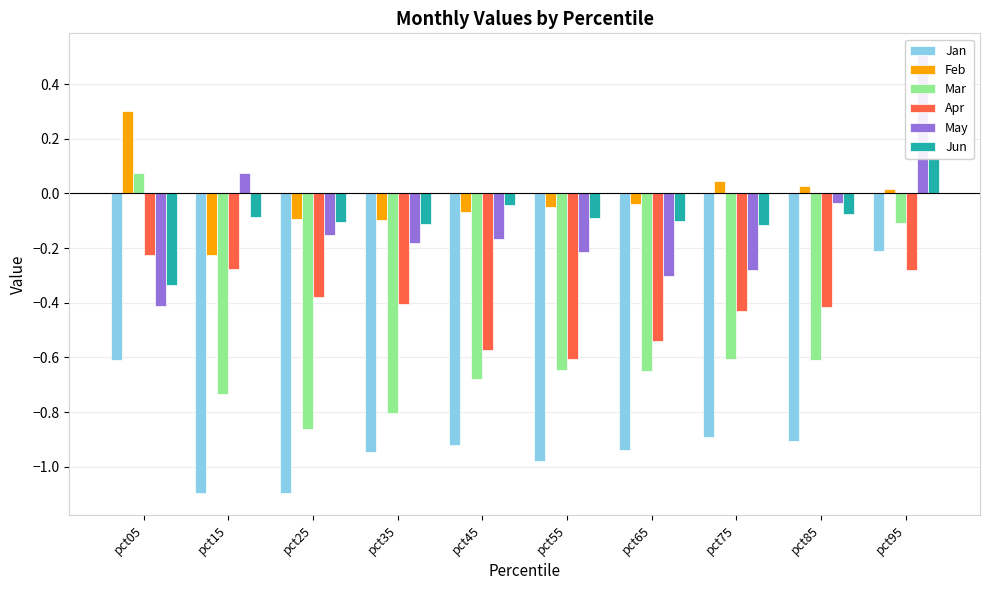

What is the difference between the maximum and second lowest values in the May series?

0.8